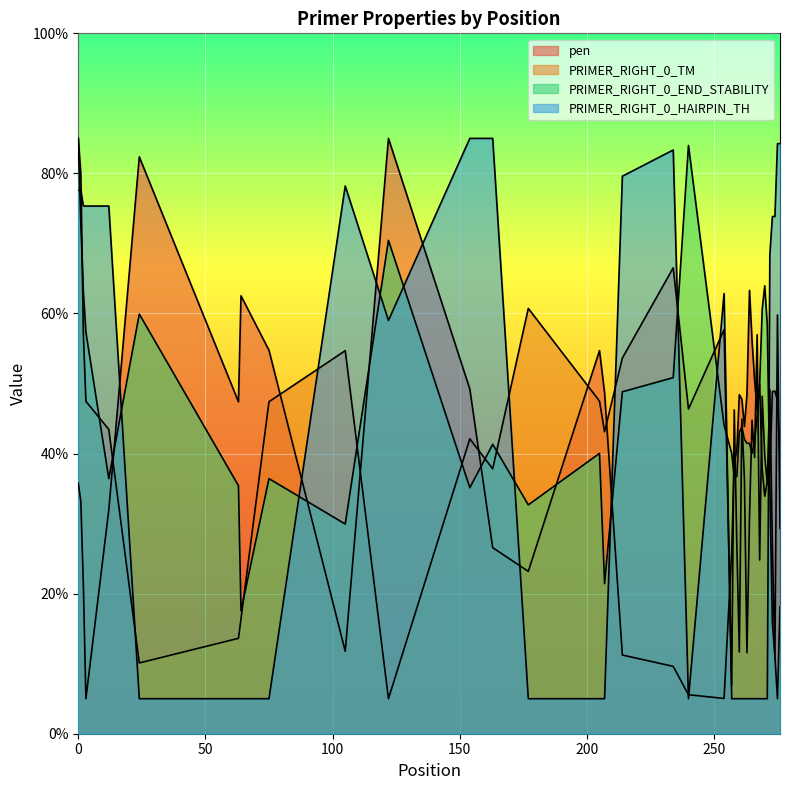

Where is the first local minimum for pen?

3